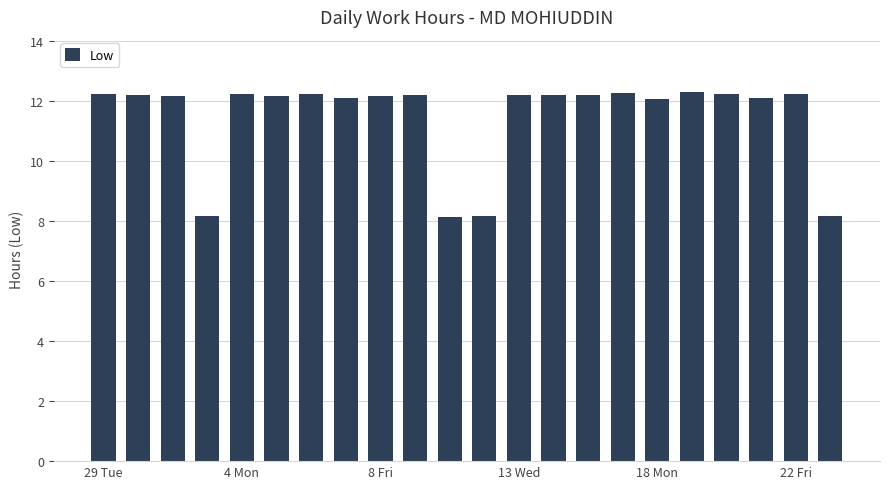

What is the difference between the second highest and minimum values?

4.1